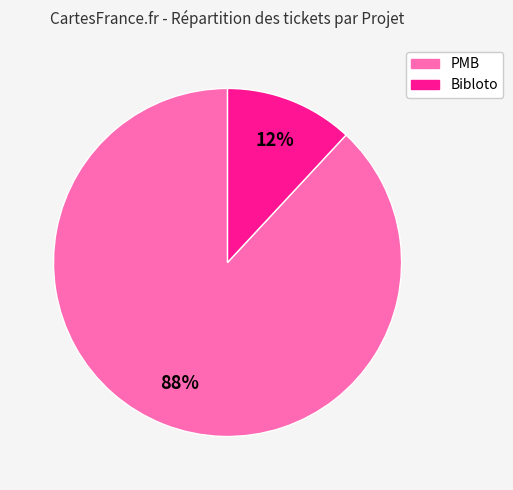

To the nearest percent, what is the difference between the Bibloto and PMB slice percentages?

76%